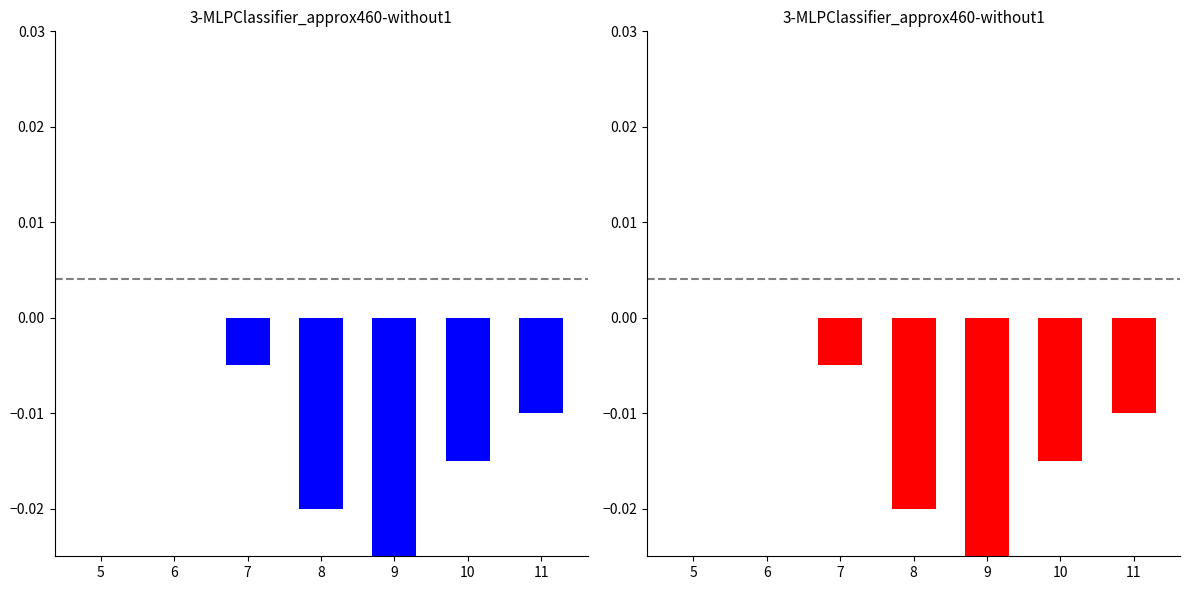

Which series has the largest range (max minus min)?

победитель